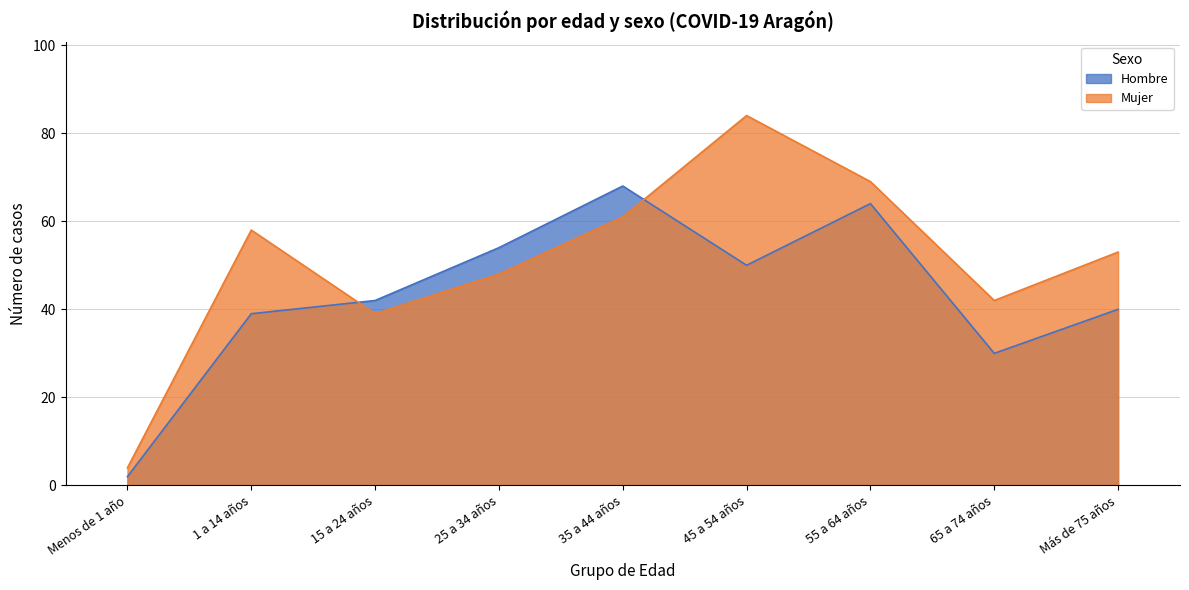

What are all the series names shown in the legend?

Hombre, Mujer